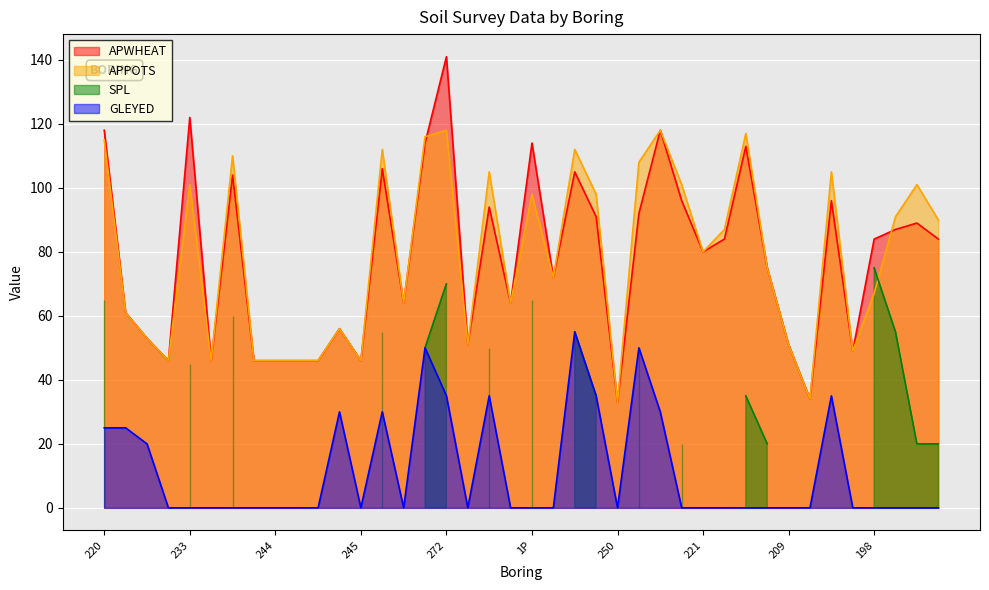

True or false: APPOTS and GLEYED cross at least once.

False